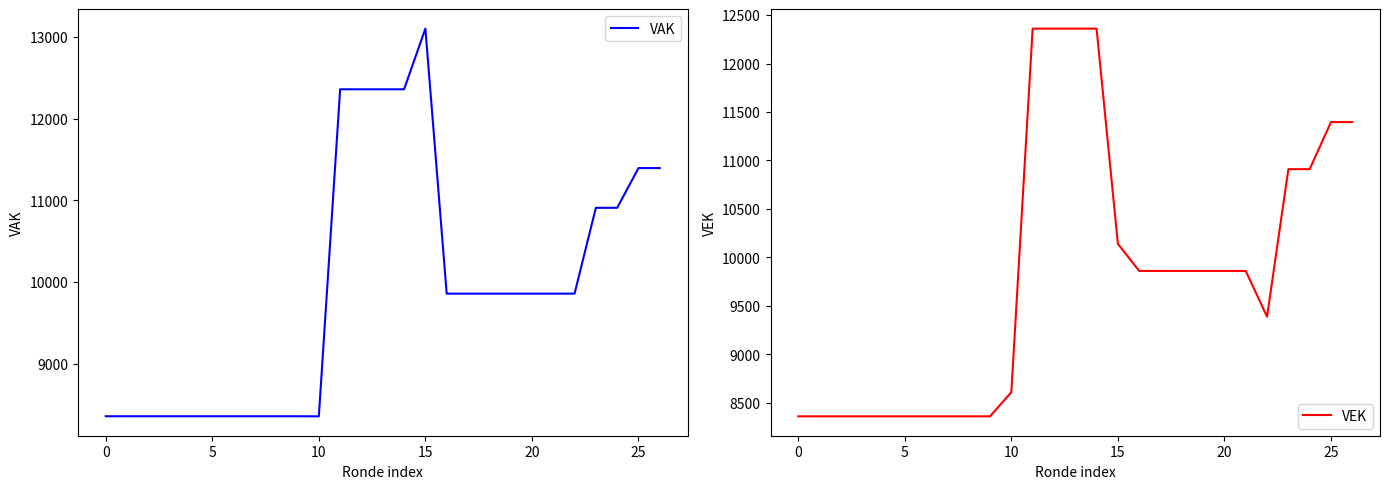

What is the difference between the second highest and minimum values in the VEK series?

4000